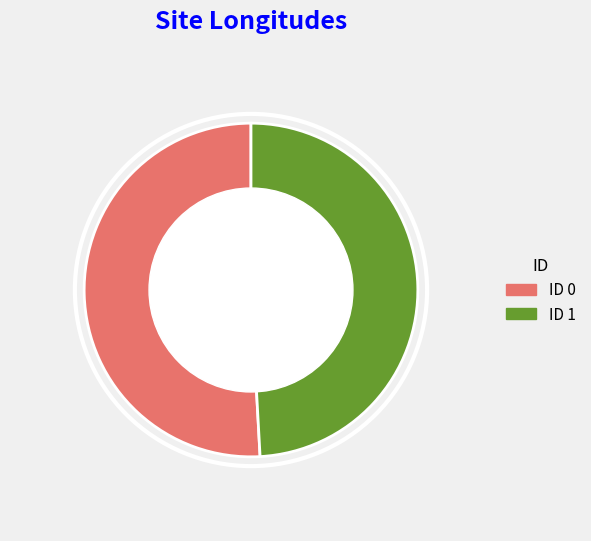

Is there any slice that represents more than half of the pie?

Yes